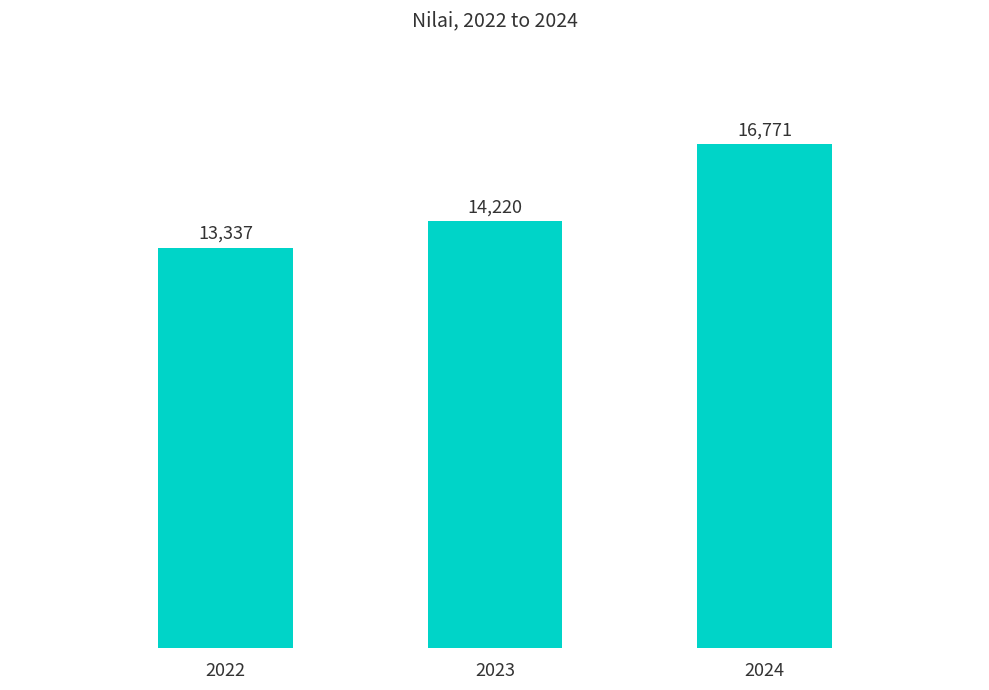

What is the greatest value displayed?

16771